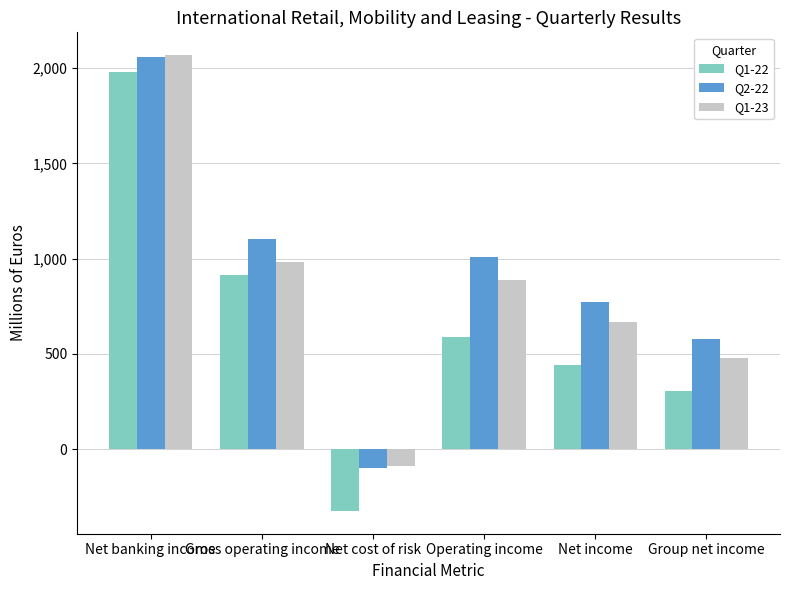

What is the difference between the Q2-22 values at Net income and Net banking income?

1286